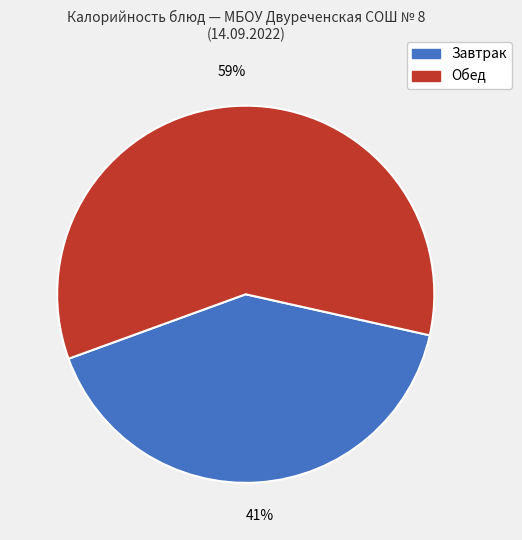

Is there a majority slice in this chart?

Yes